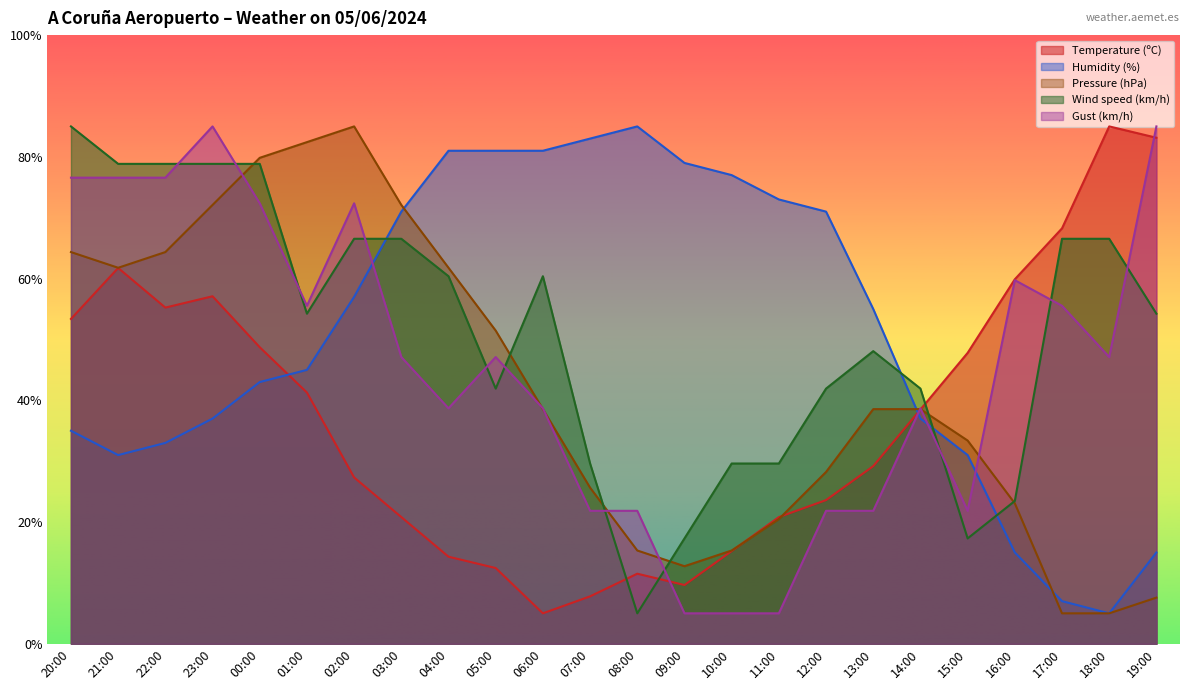

What is the value of the Pressure (hPa) point at the 23rd from the left?

5.0